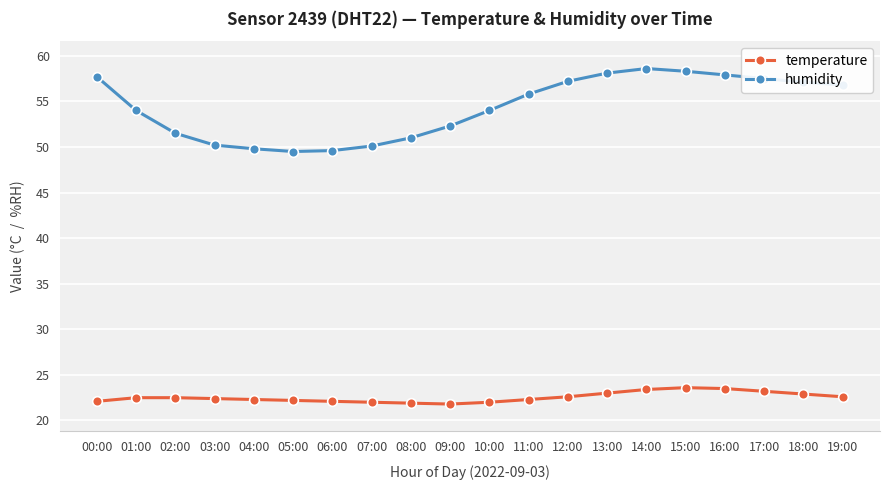

True or false: temperature and humidity intersect in this chart.

False